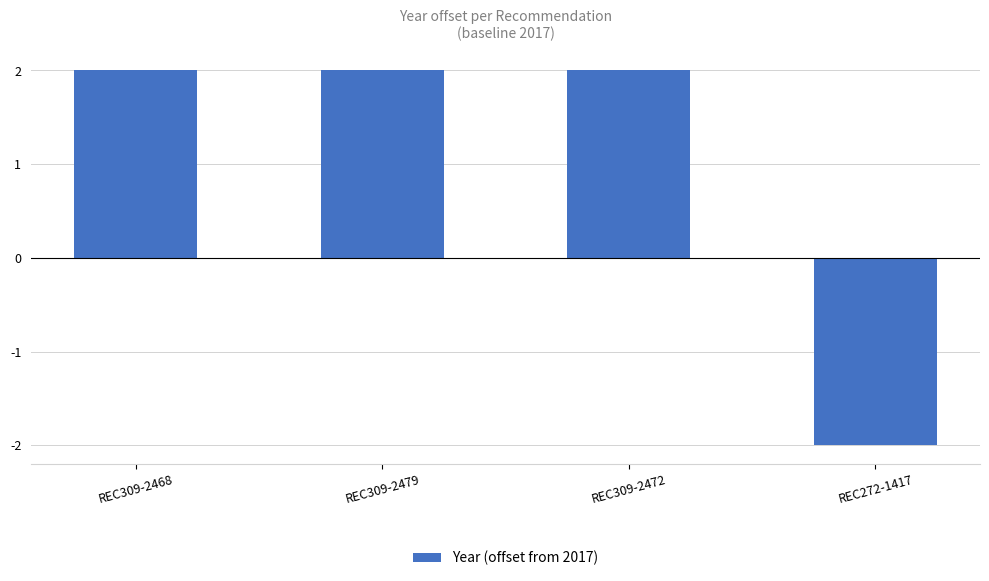

True or false: the data shows 1 at REC309-2472.

False